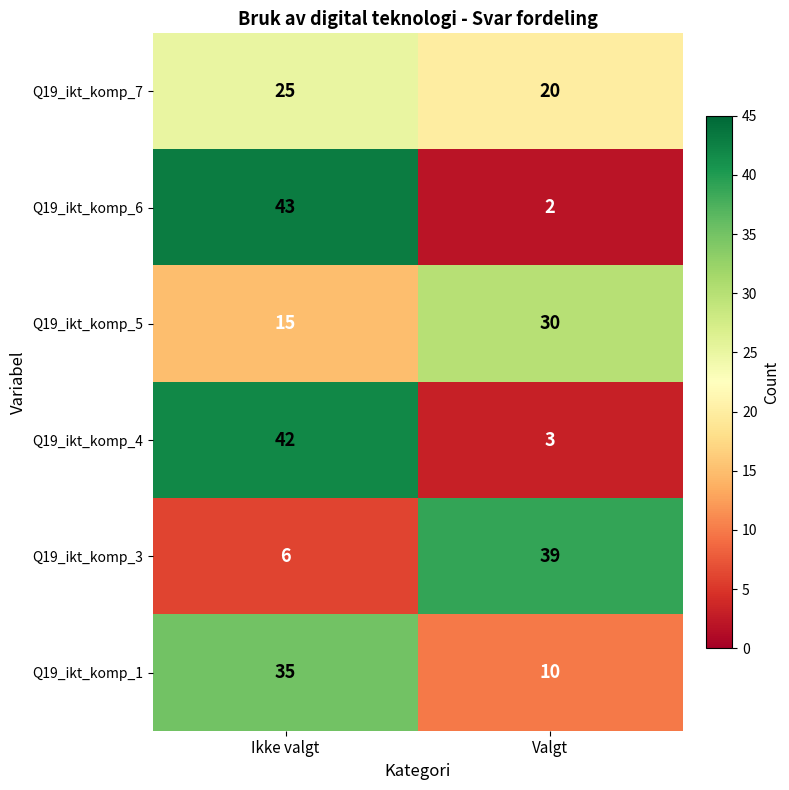

What is the total value across all series at Valgt?

104